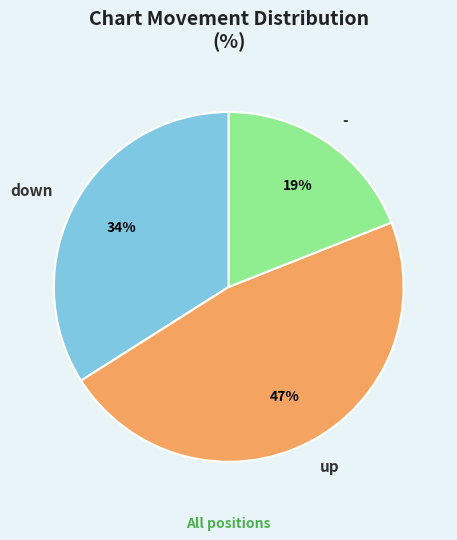

Does - account for over 50% of the chart?

No